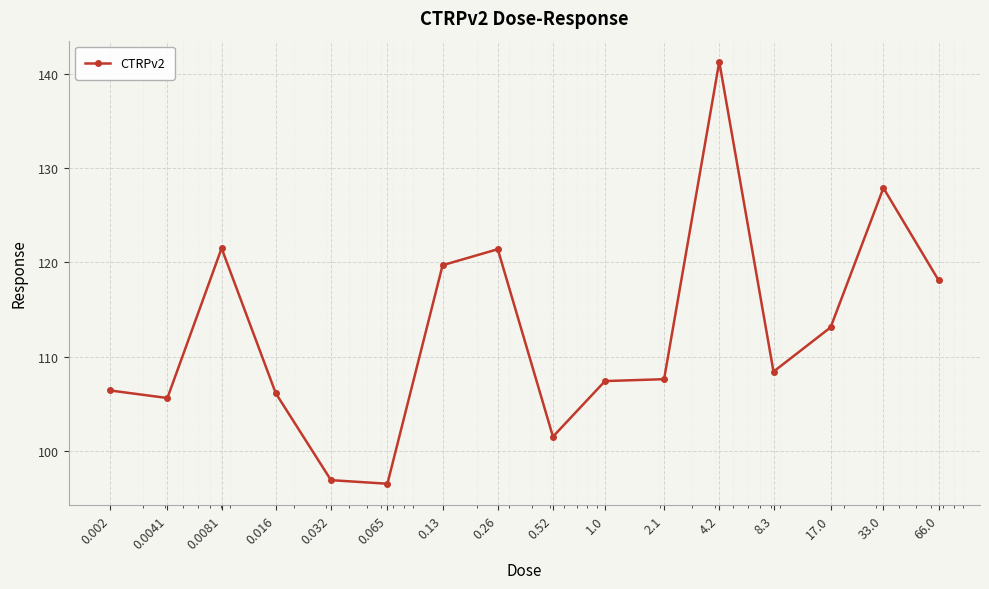

How many lines are shown in the chart?

1